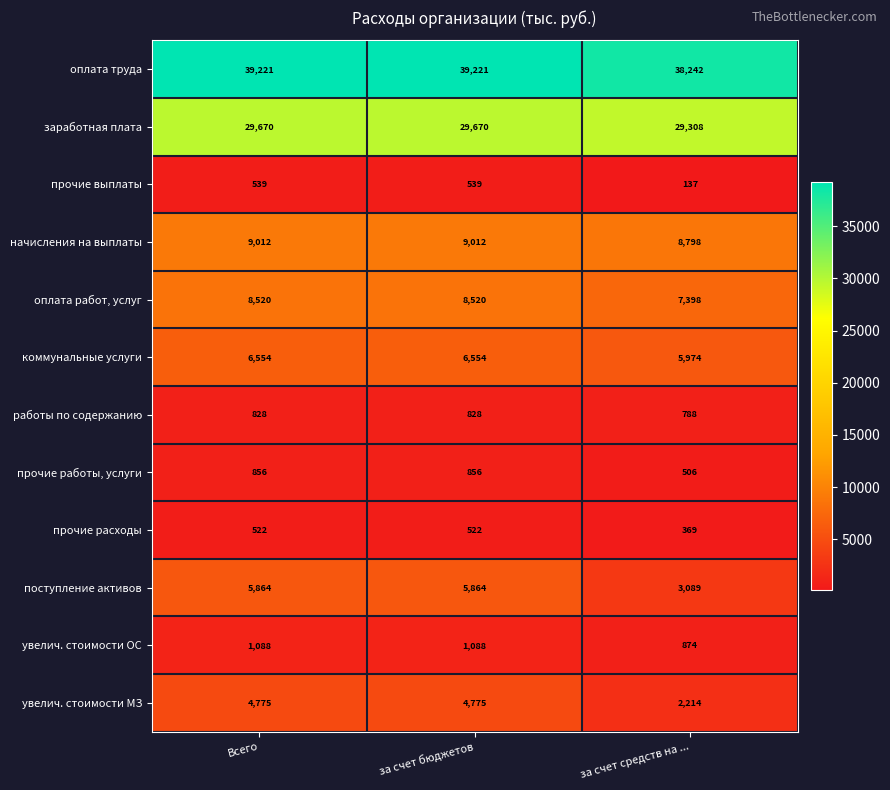

At за счет средств на ..., list the series in order from largest to smallest.

оплата труда, заработная плата, начисления на выплаты, оплата работ, услуг, коммунальные услуги, поступление активов, увелич. стоимости МЗ, увелич. стоимости ОС, работы по содержанию, прочие работы, услуги, прочие расходы, прочие выплаты